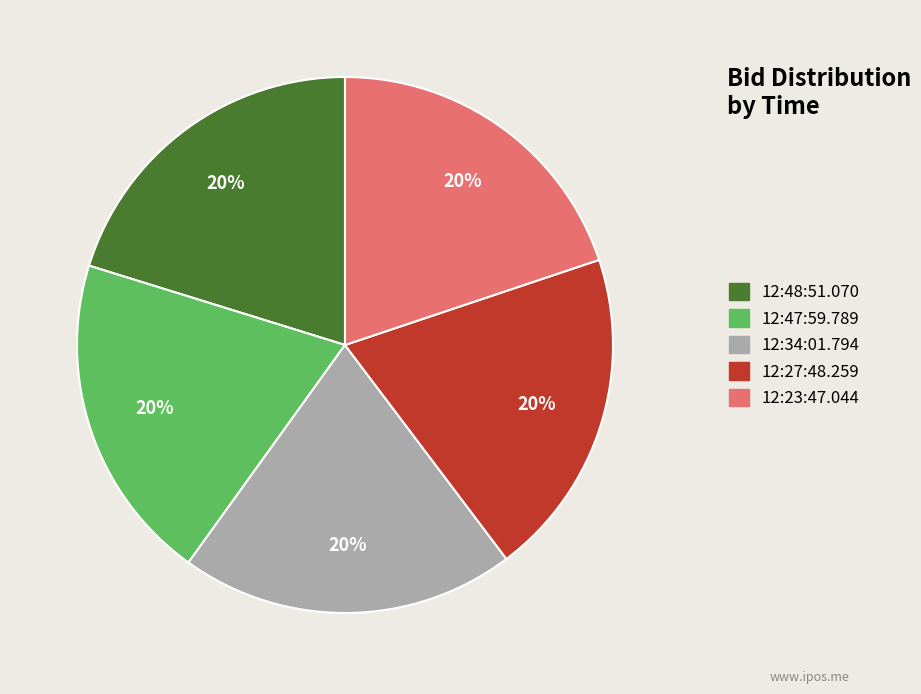

Is 12:48:51.070 the majority of the pie?

No